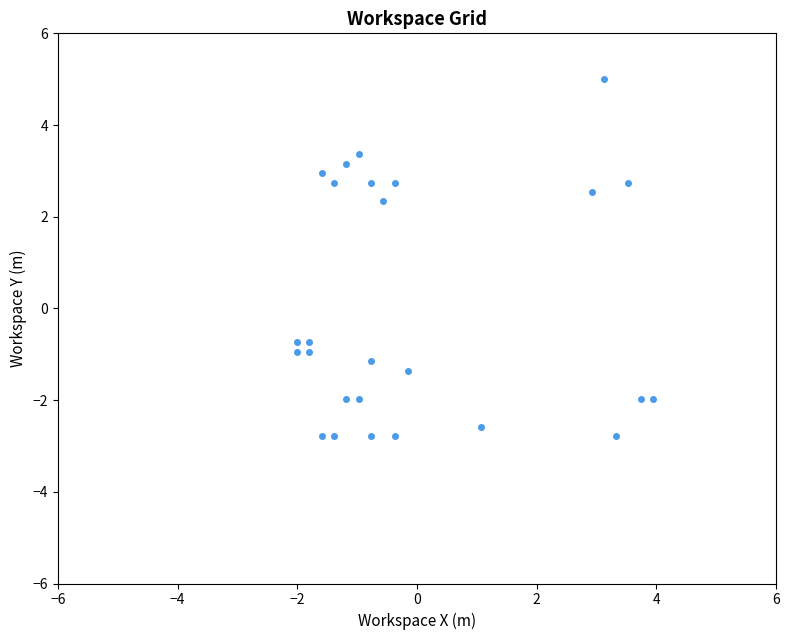

What Y value in the scatter plot is closest to 1?

2.3